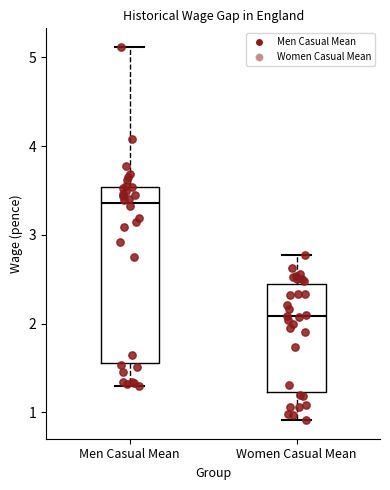

Comparing the boxes themselves (not the whiskers), which one is the tallest?

Men Casual Mean